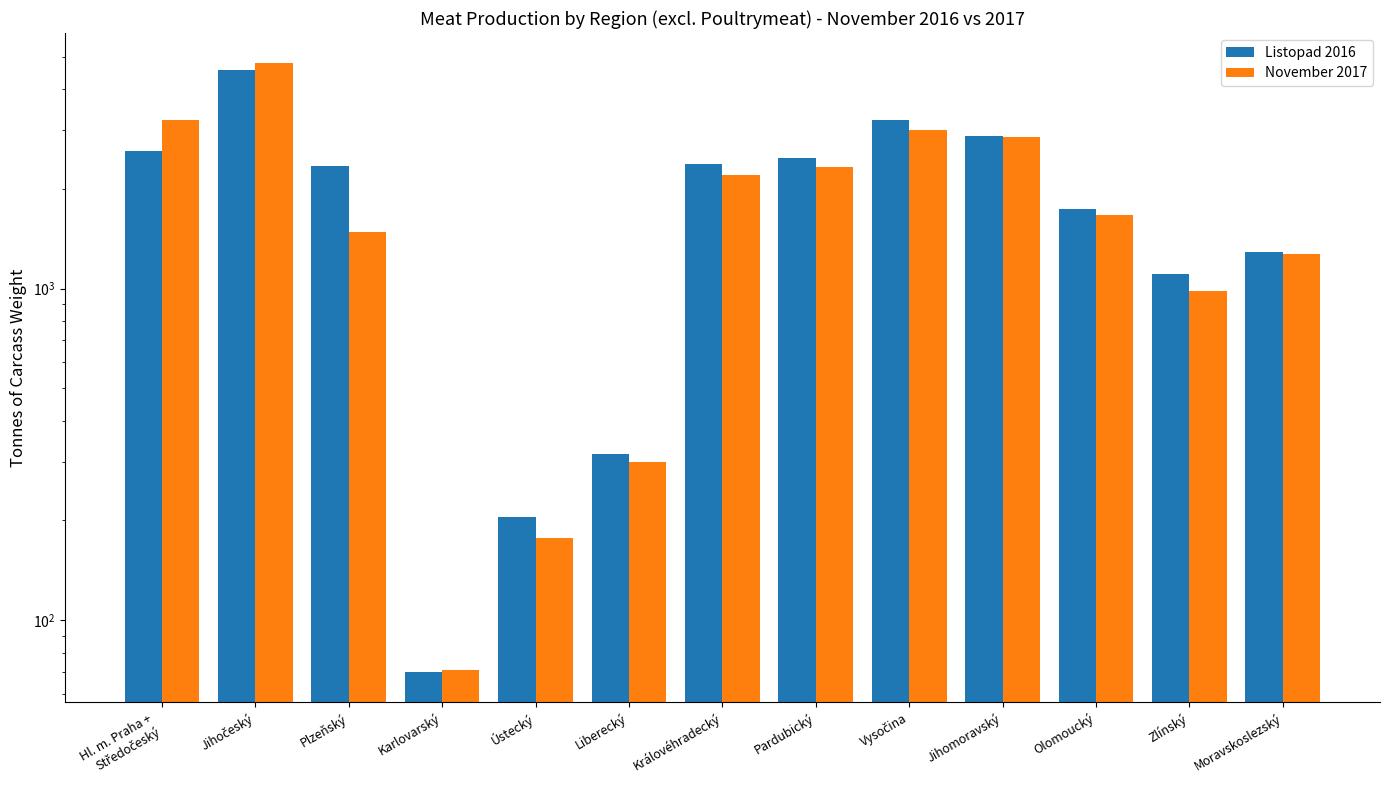

What is the maximum value for November 2017?

4774